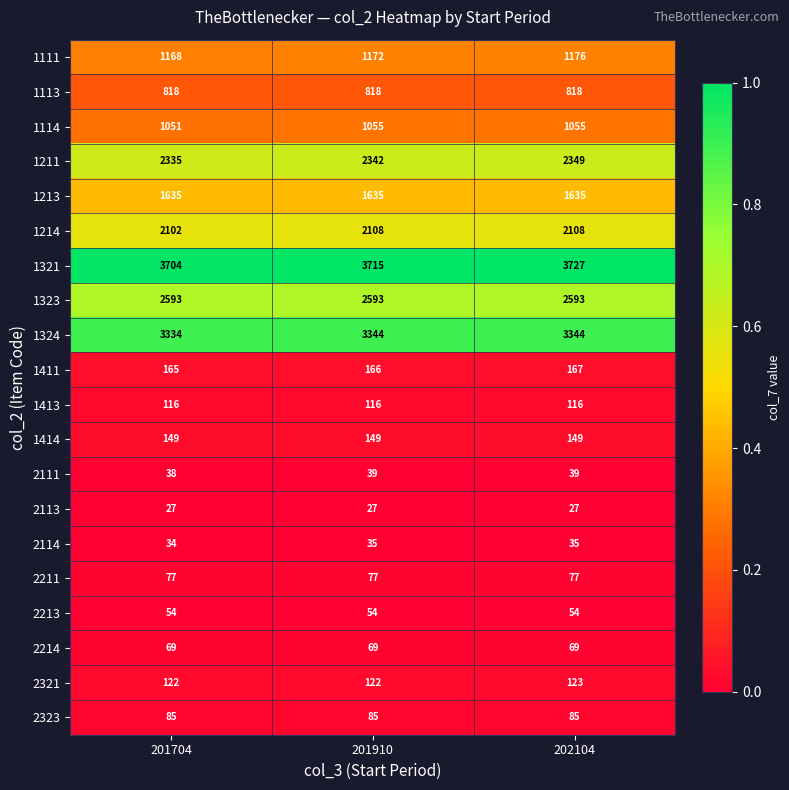

What is the lowest value of the 1213 series?

1635